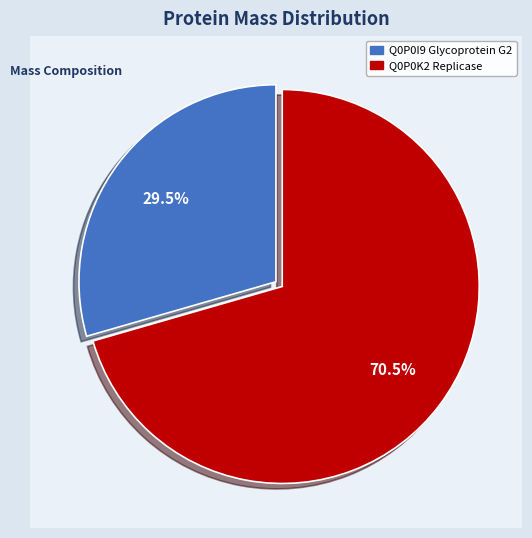

Rank the categories by value from lowest to highest.

Q0P0I9 Glycoprotein G2, Q0P0K2 Replicase